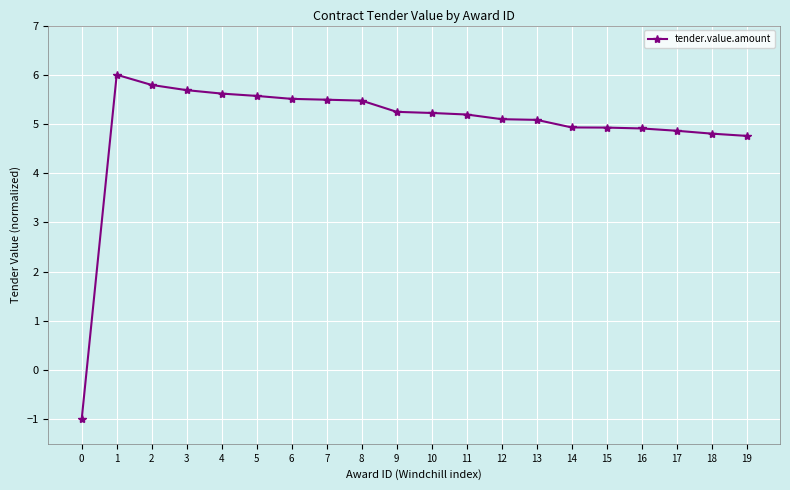

True or false: there are more than 0 points higher than both neighbors.

True